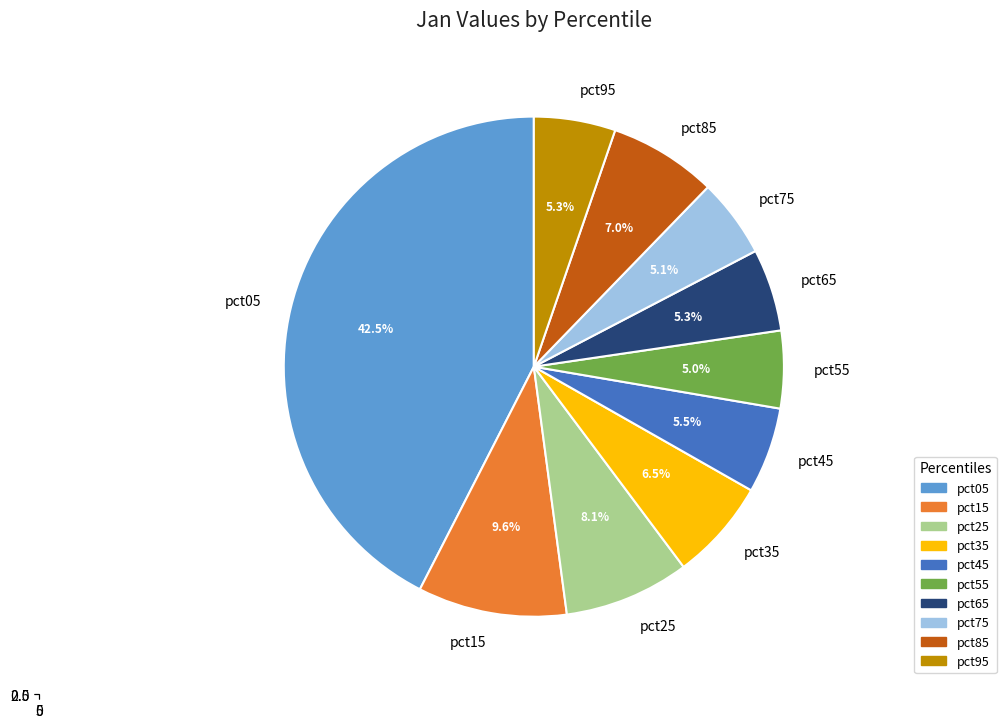

Rank the categories by value from highest to lowest.

pct05, pct15, pct25, pct85, pct35, pct45, pct65, pct95, pct75, pct55